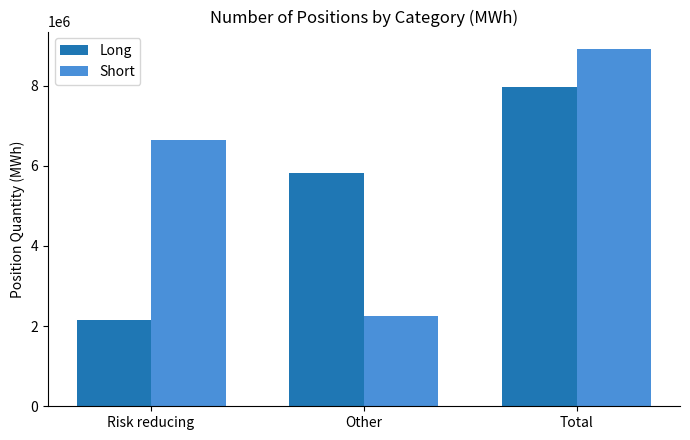

What is the difference between the highest and lowest values at Risk reducing?

4498937